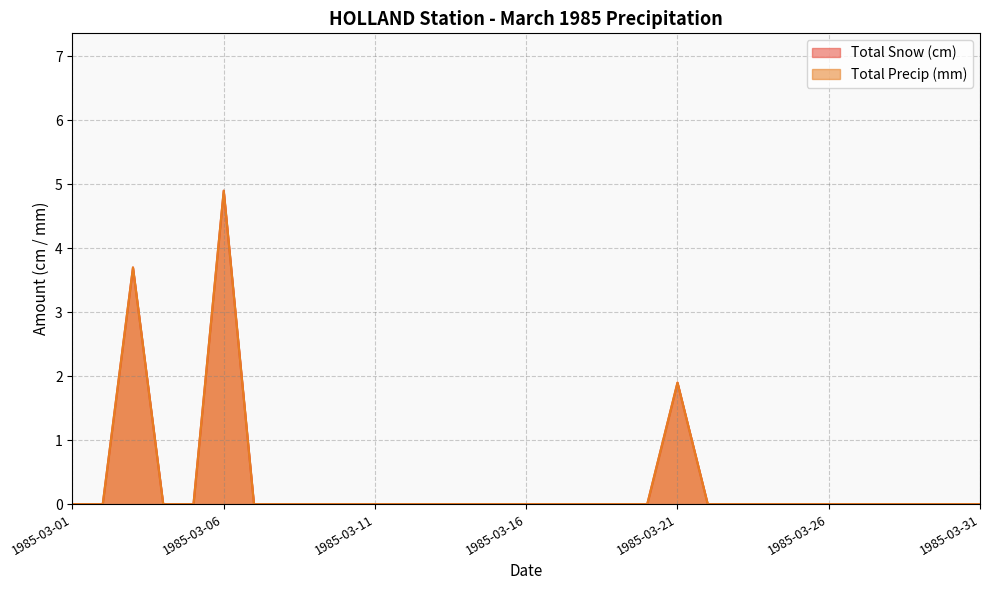

Reading left to right, what are all the values shown in this chart?

Total Snow (cm): 0.0	0.0	3.7	0.0	0.0	4.9	0.0	0.0	0.0	0.0	0.0	0.0	0.0	0.0	0.0	0.0	0.0	0.0	0.0	0.0	1.9	0.0	0.0	0.0	0.0	0.0	0.0	0.0	0.0	0.0	0.0
Total Precip (mm): 0.0	0.0	3.7	0.0	0.0	4.9	0.0	0.0	0.0	0.0	0.0	0.0	0.0	0.0	0.0	0.0	0.0	0.0	0.0	0.0	1.9	0.0	0.0	0.0	0.0	0.0	0.0	0.0	0.0	0.0	0.0